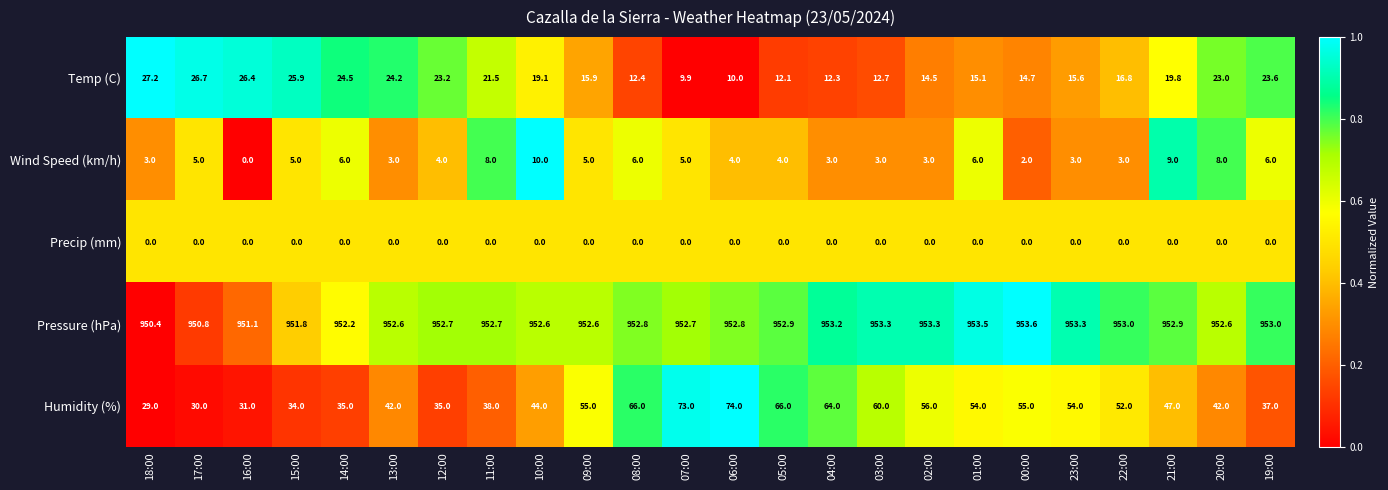

The value of Pressure (hPa) at 01:00 is 1282.6. True or false?

False